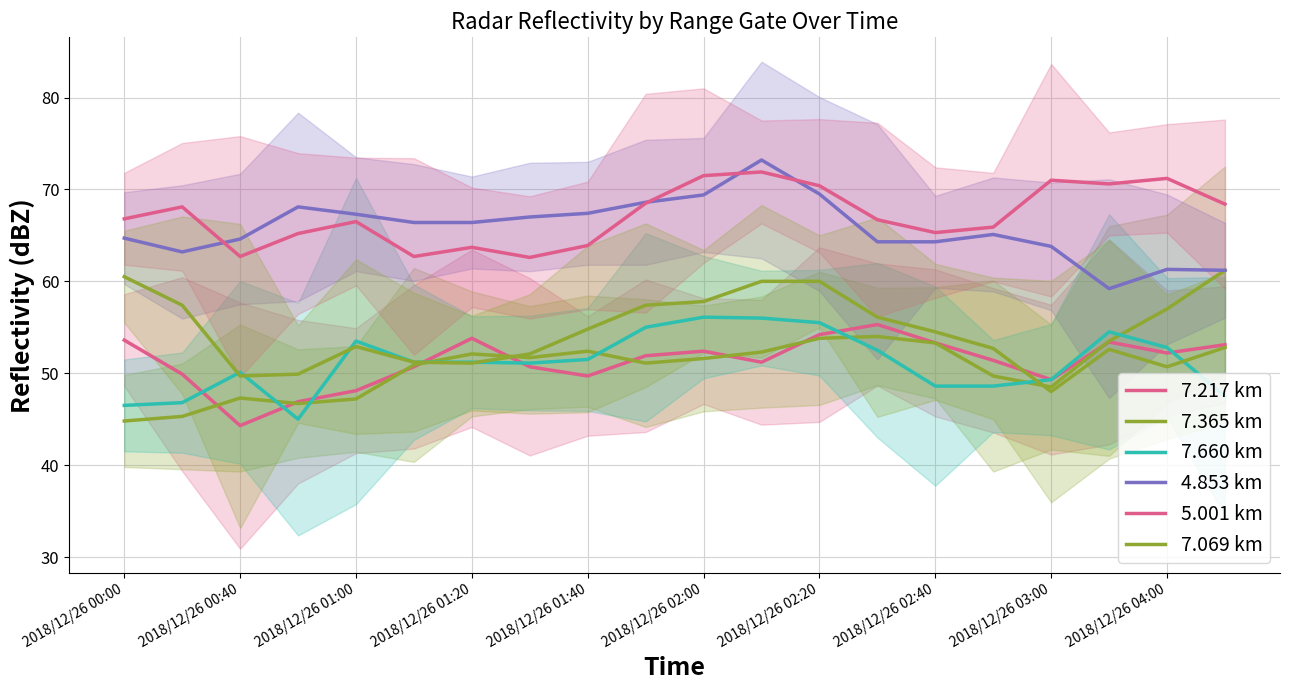

Where is 7.365 km nearest to the value 53?

2018/12/26 02:40